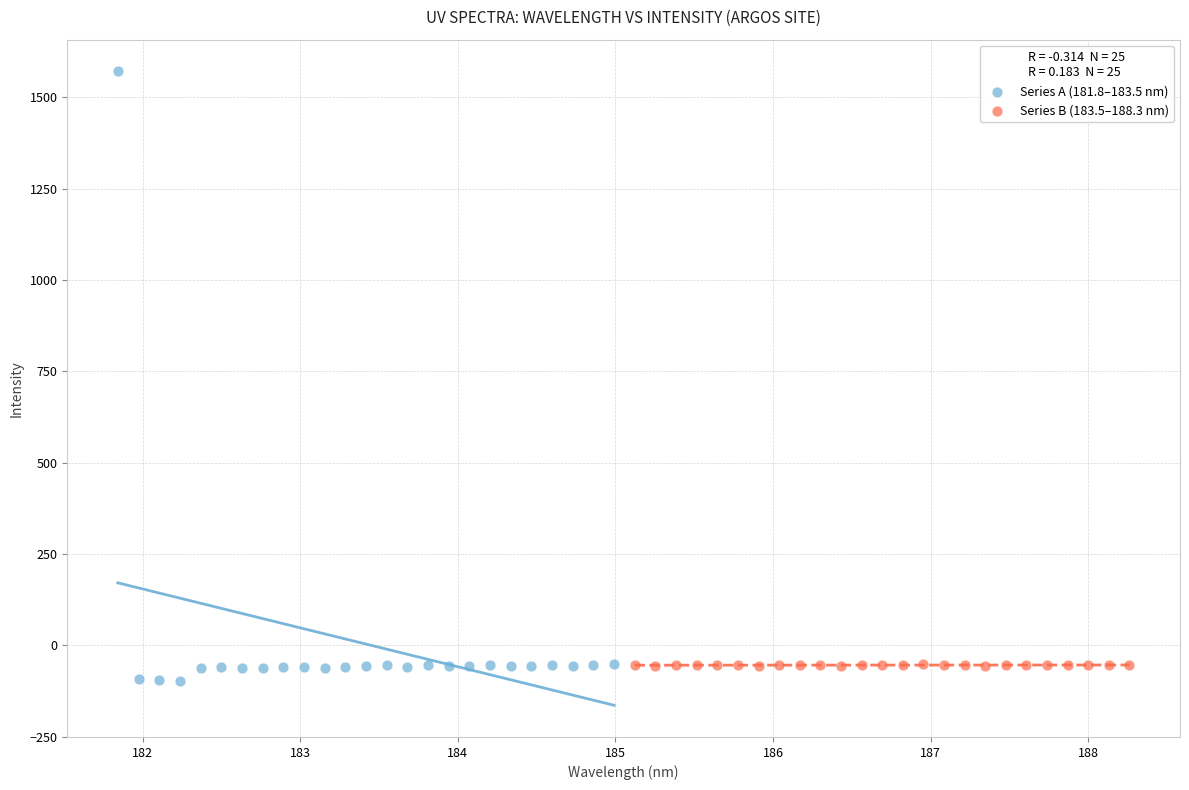

Which series contains the lowest Y value?

Series A (181.8–183.5 nm)